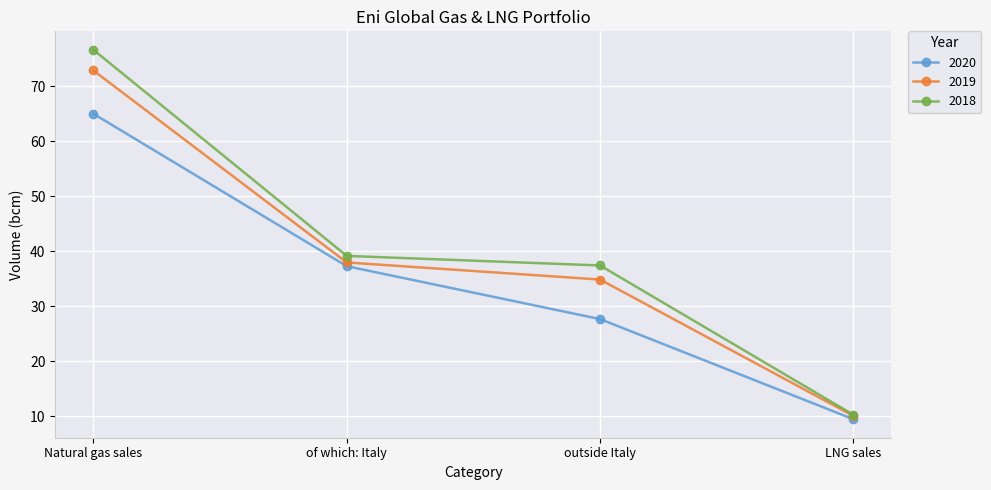

What are all the series names shown in the legend?

2020, 2019, 2018